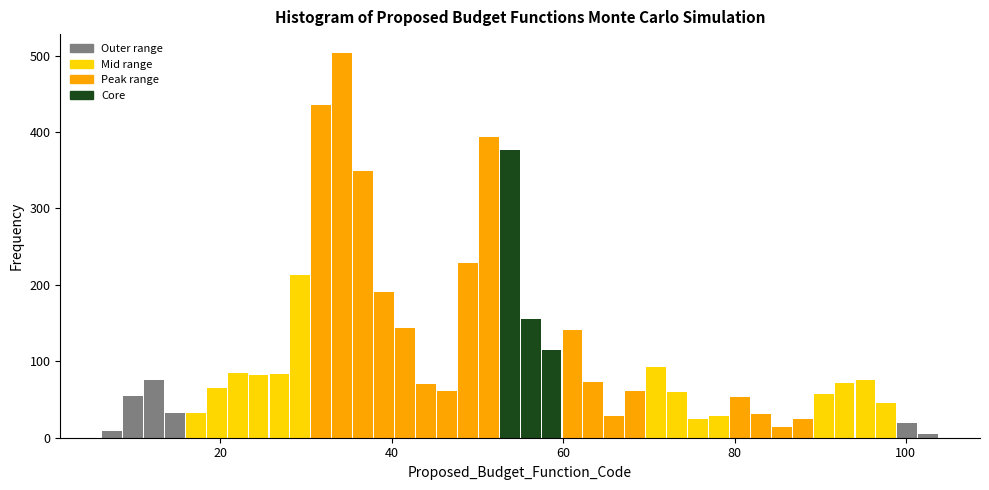

Read against the x-axis, roughly where is the centre of the tallest bar?

34